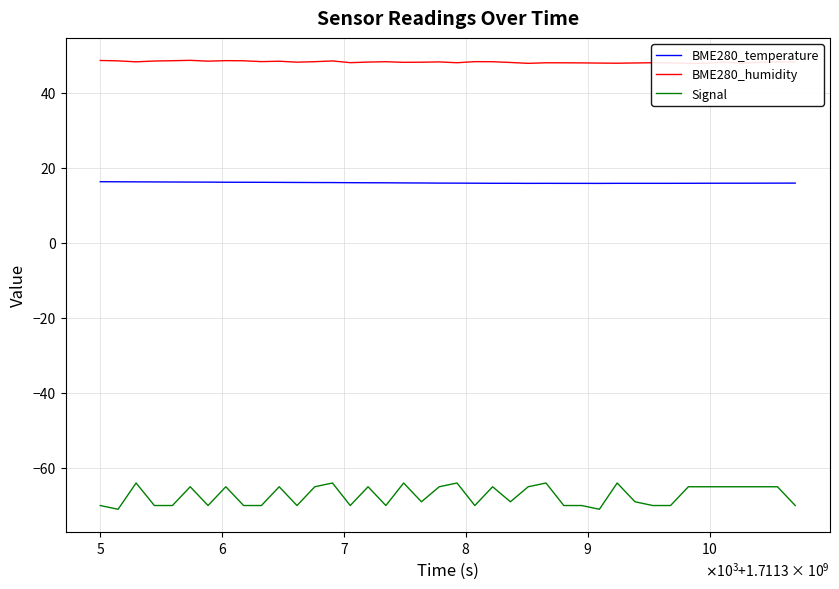

True or false: Signal and BME280_temperature cross at least once.

False